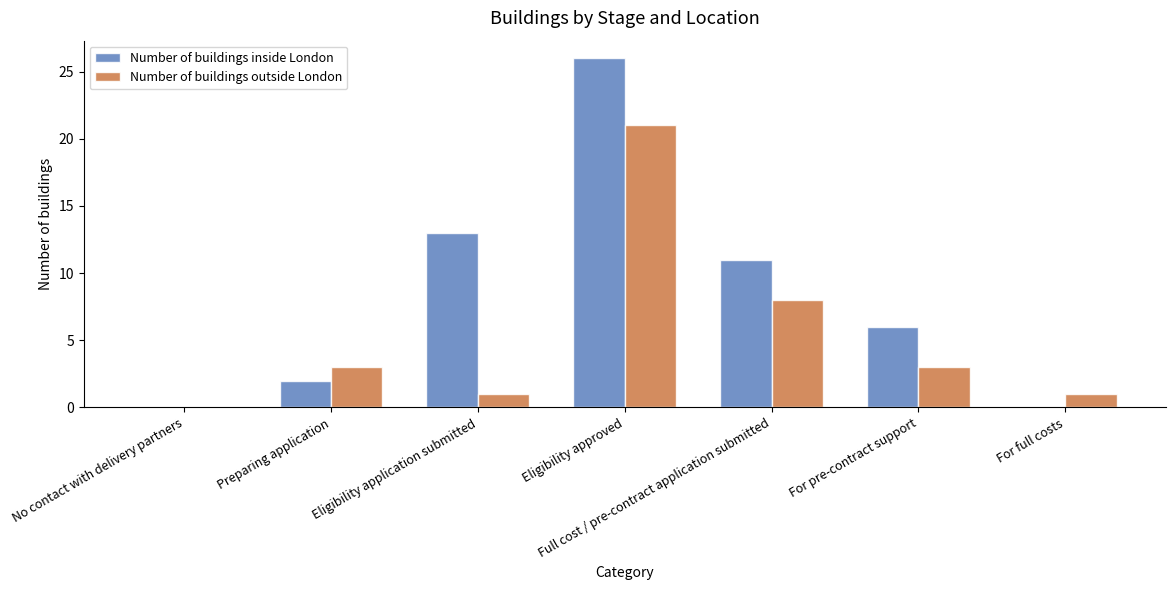

Which series has the largest total across all categories?

Number of buildings inside London